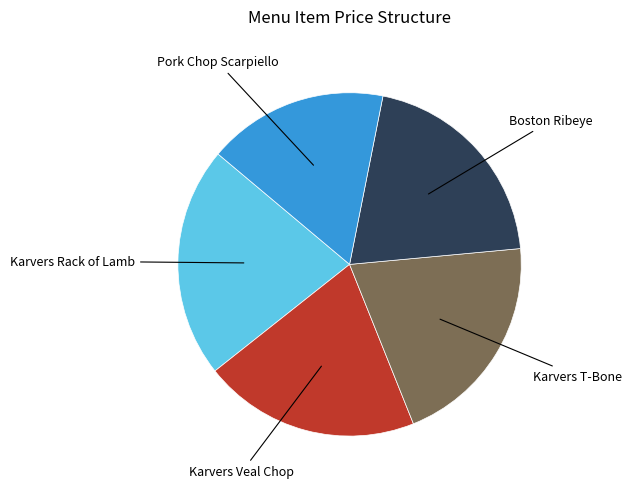

Is there any slice that represents more than half of the pie?

No